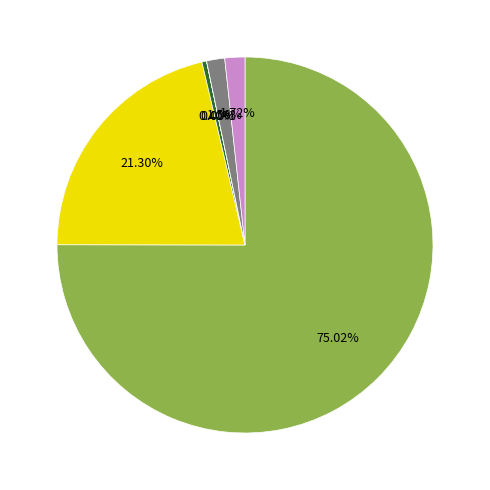

Does any single category account for the majority?

Yes